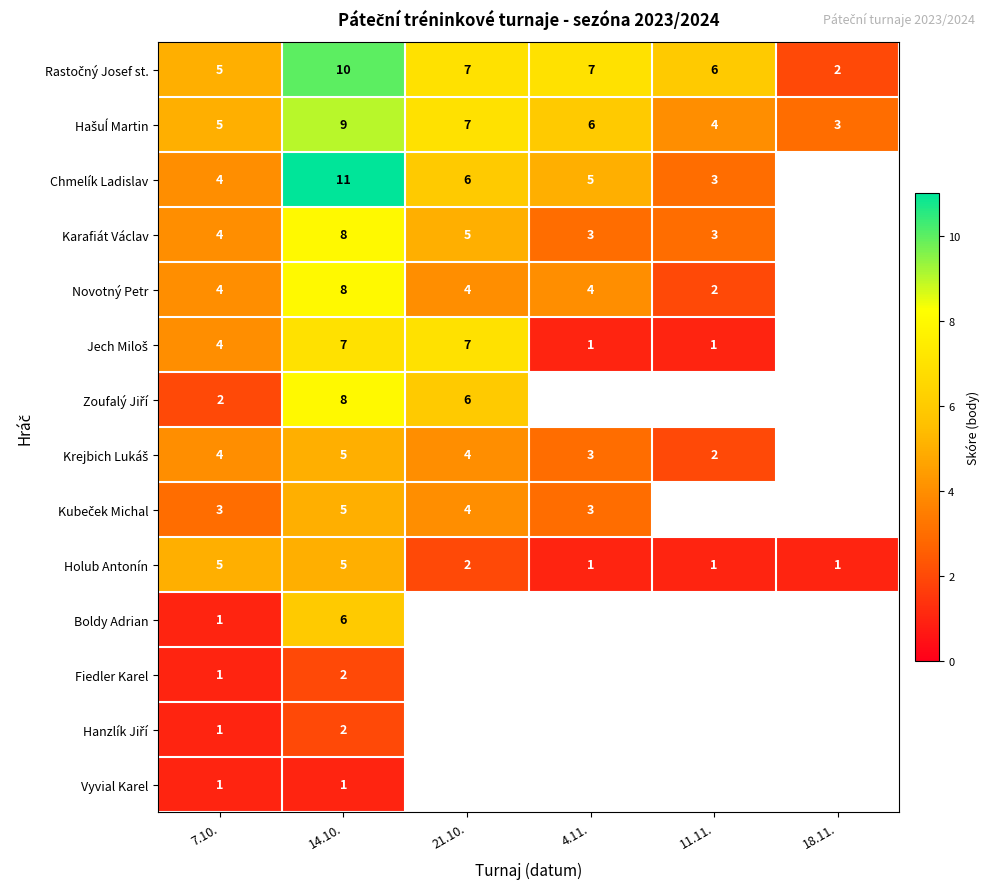

What is the sum of the Novotný Petr values at 7.10. and 14.10.?

12